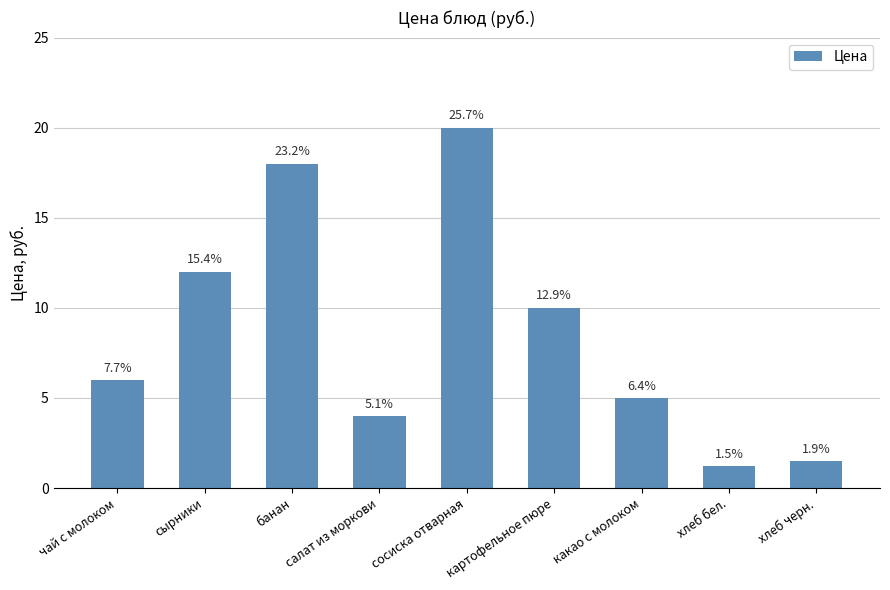

Are the bars horizontal?

No